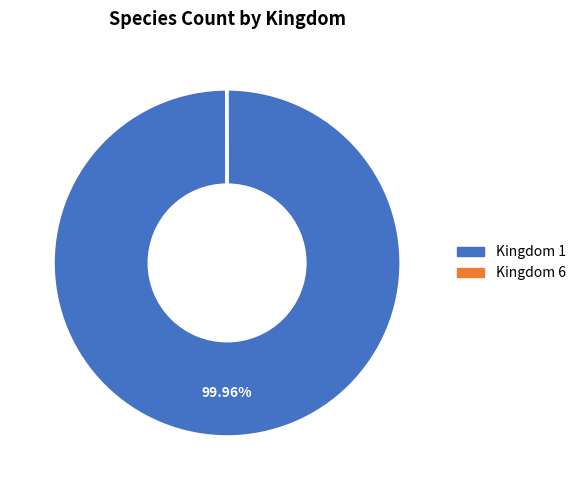

Is there a majority slice in this chart?

Yes